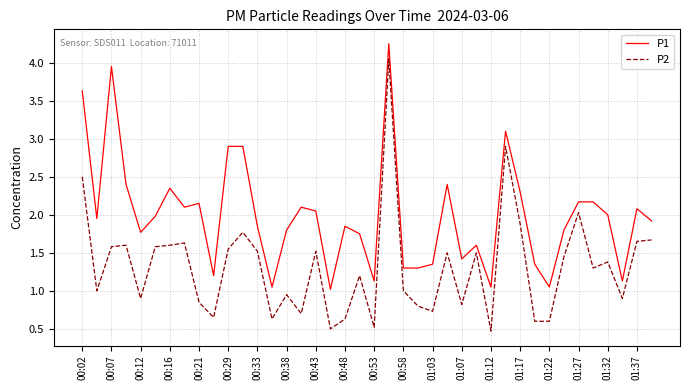

Which series has the widest spread of values?

P2